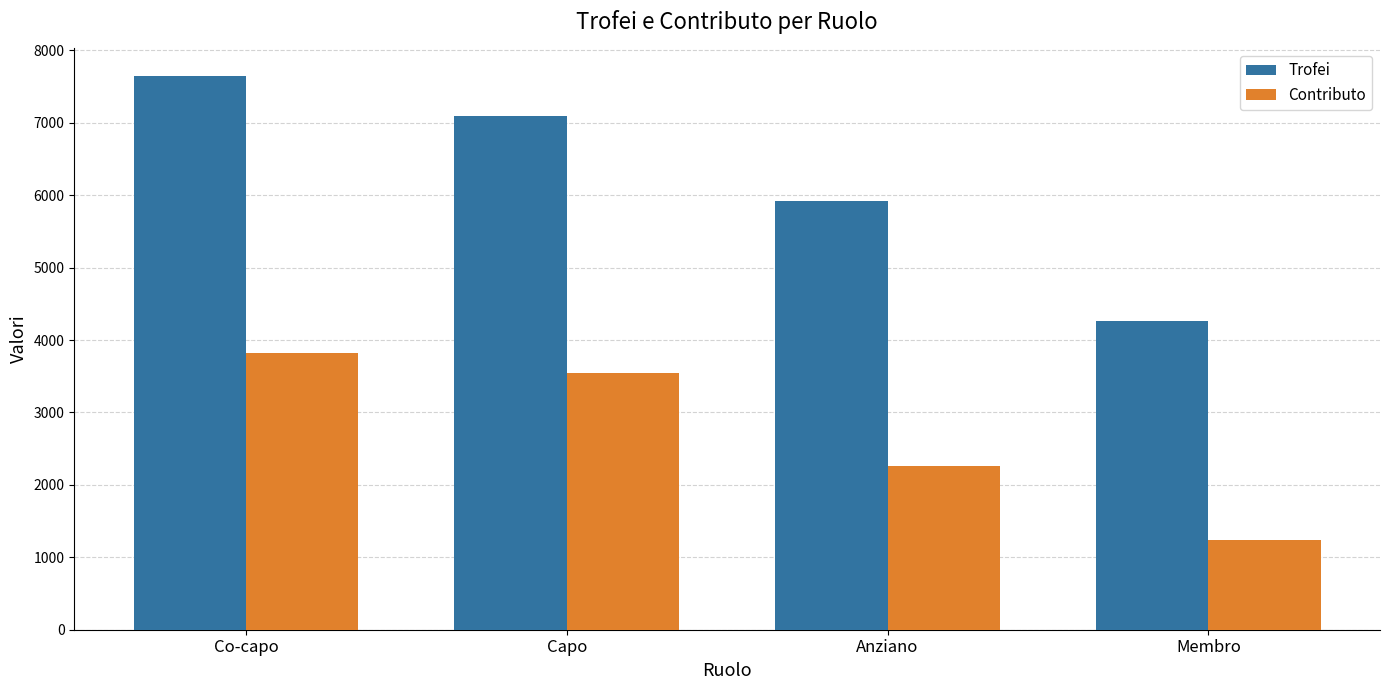

What is the approximate value of Trofei at Co-capo, to the nearest 10?

7640